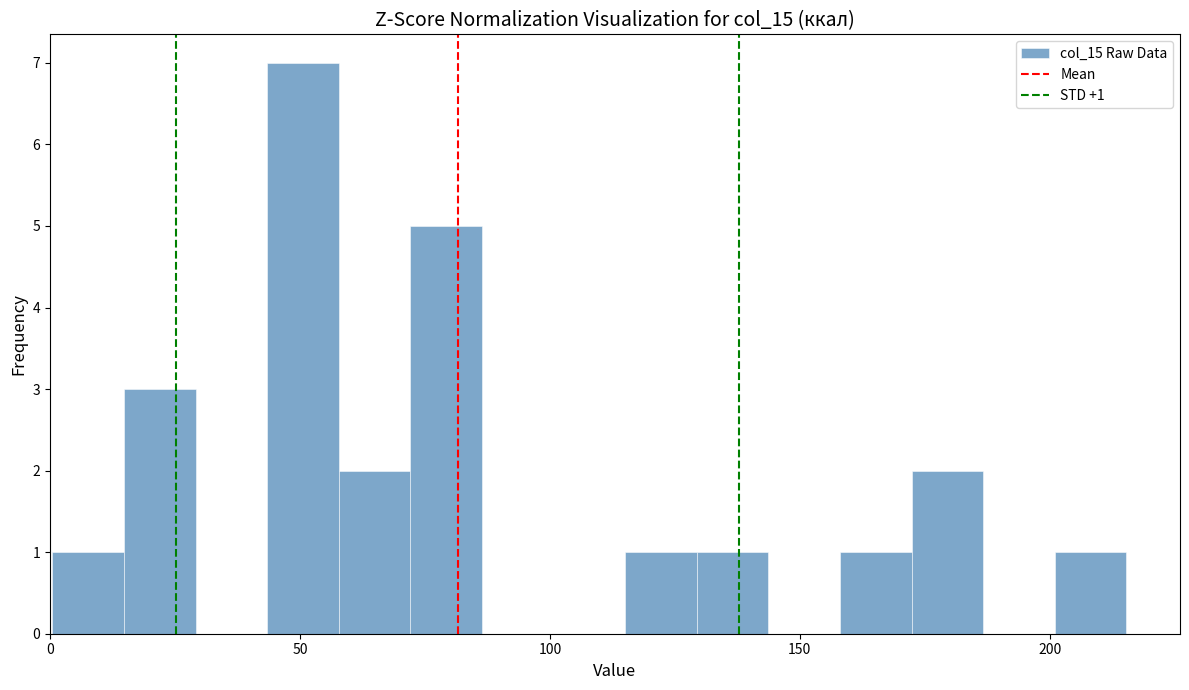

Read against the x-axis, roughly where is the centre of the tallest bar?

50